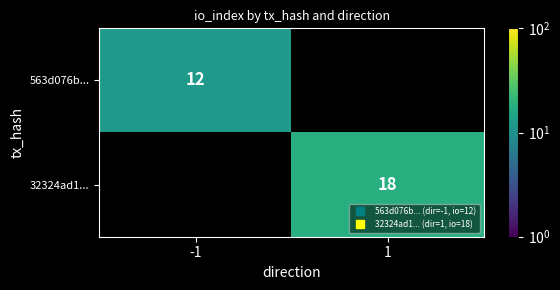

List the series in order of their overall mean, highest first.

32324ad1..., 563d076b...